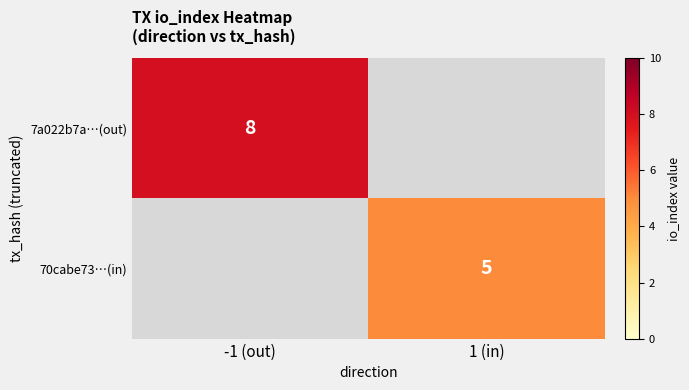

Is it true that 70cabe73…(in) equals 5 at 1 (in)?

True